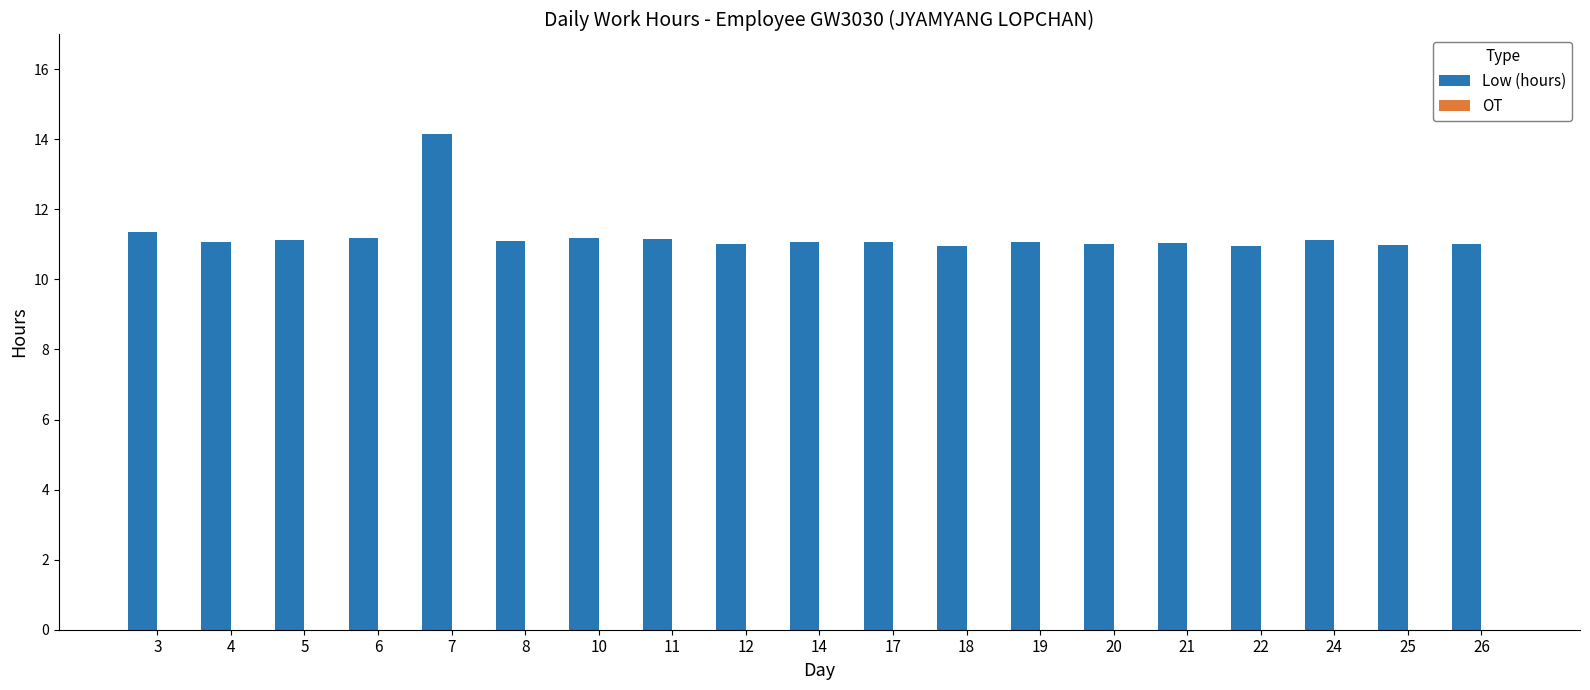

What is the greatest value displayed?

14.2